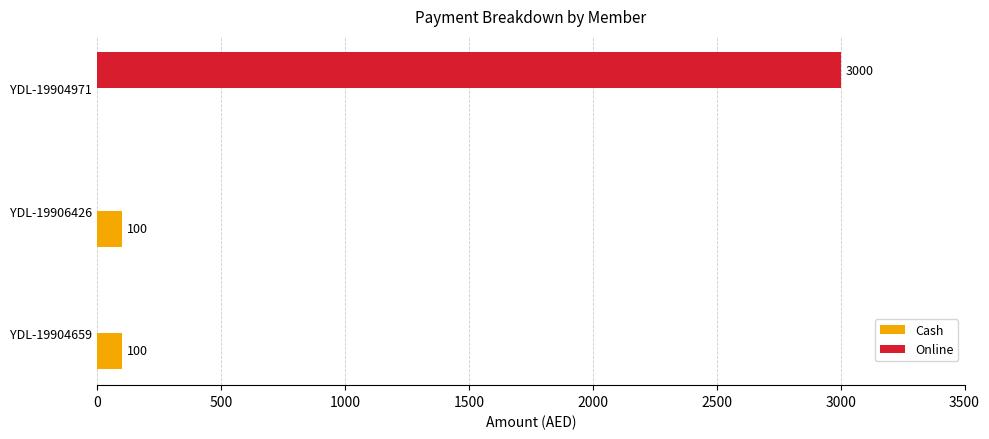

Which series has the largest total across all categories?

Online